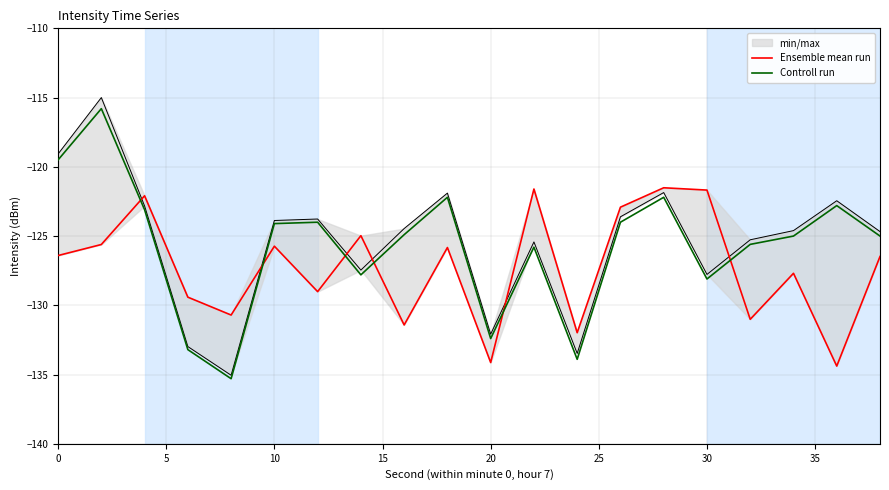

What is the highest value of the Controll run series?

-115.8